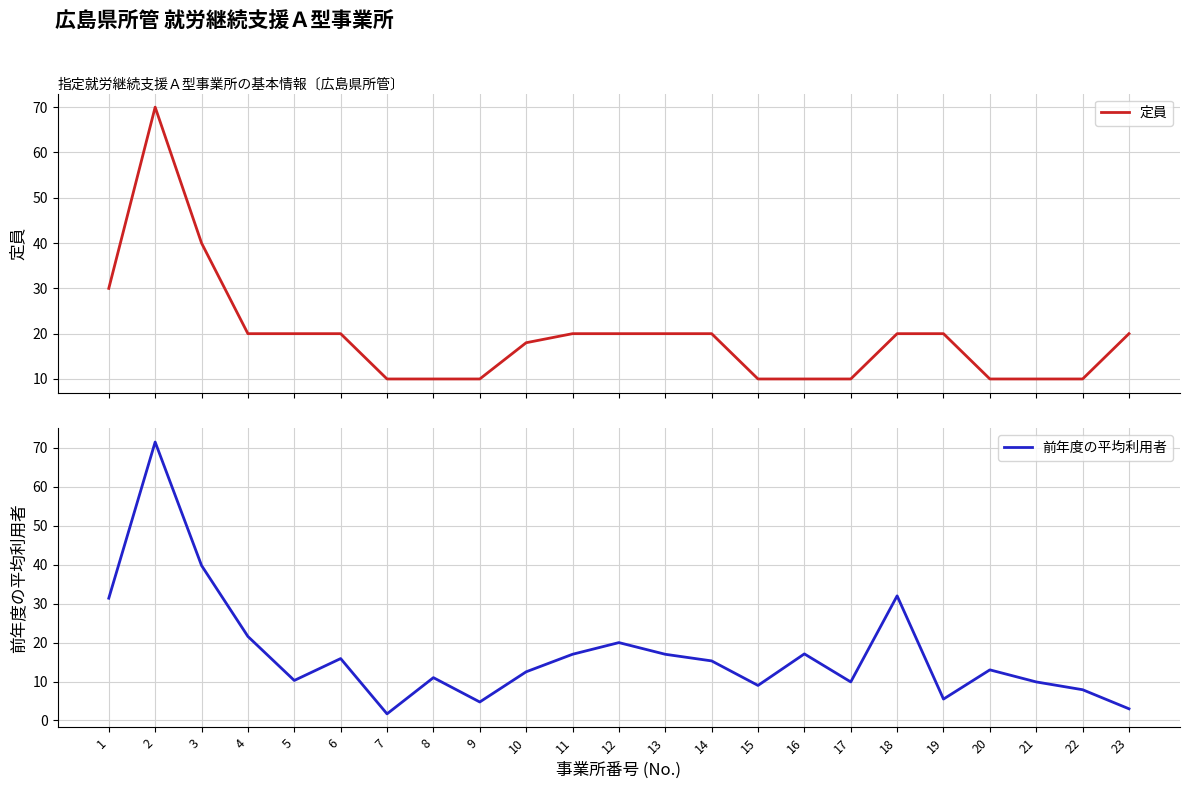

What is the spread (max minus min) of values at 19?

14.5